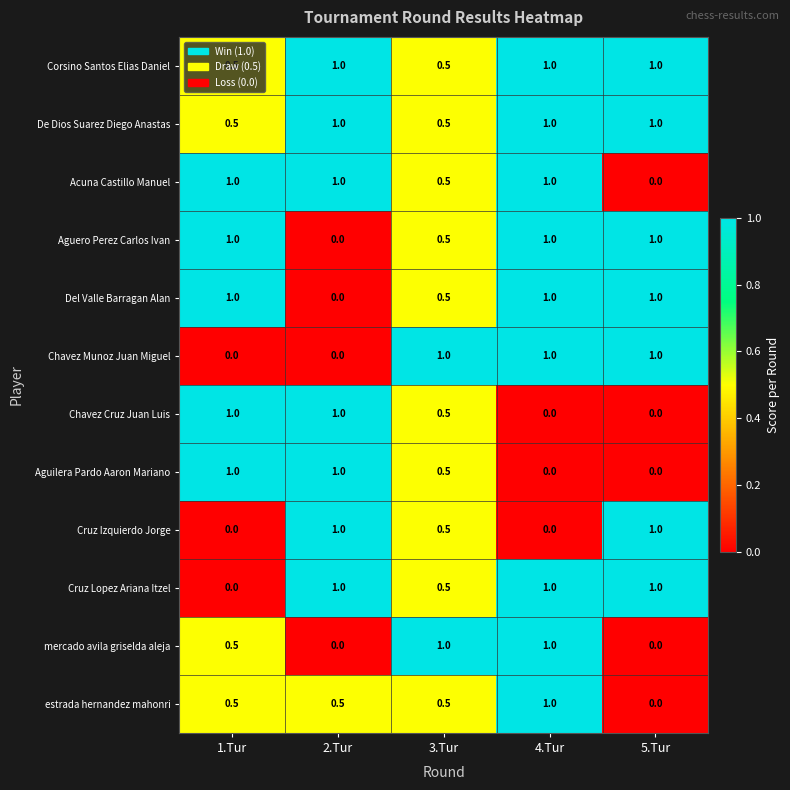

What is the spread (max minus min) of values at 2.Tur?

1.0